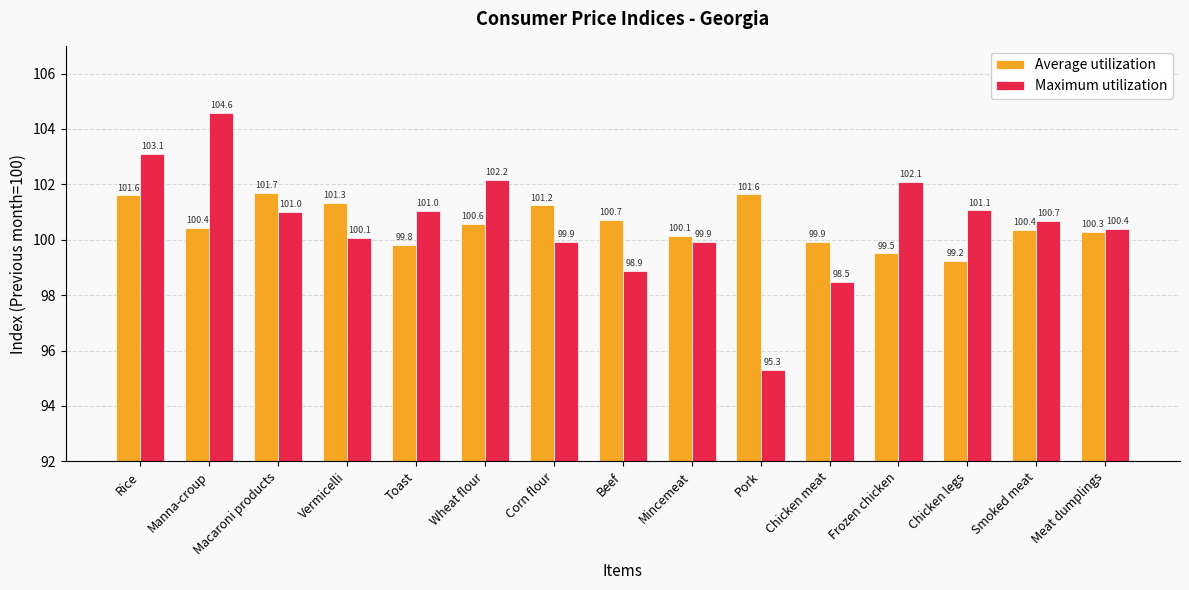

Reading left to right, transcribe all the data shown in this chart.

Average utilization: 101.6	100.4	101.7	101.3	99.8	100.6	101.2	100.7	100.1	101.6	99.9	99.5	99.2	100.4	100.3
Maximum utilization: 103.1	104.6	101.0	100.1	101.0	102.2	99.9	98.9	99.9	95.3	98.5	102.1	101.1	100.7	100.4